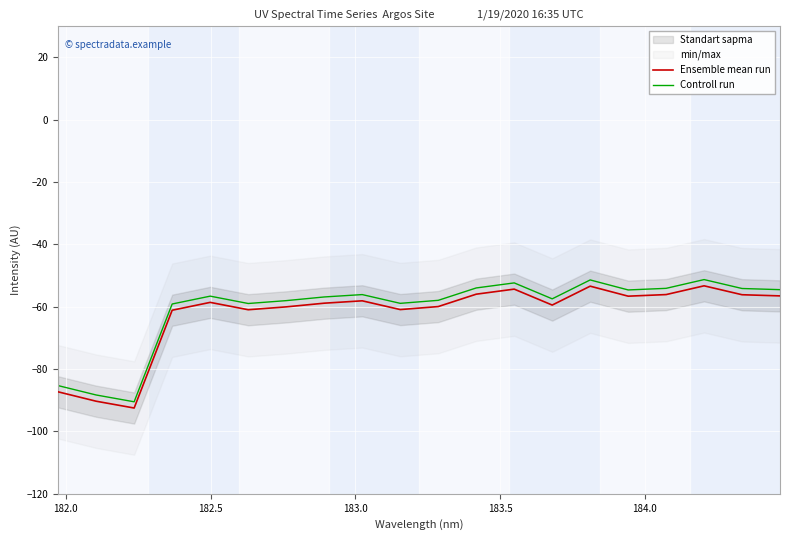

Rank the series by their average value, from highest to lowest.

Controll run, Ensemble mean run